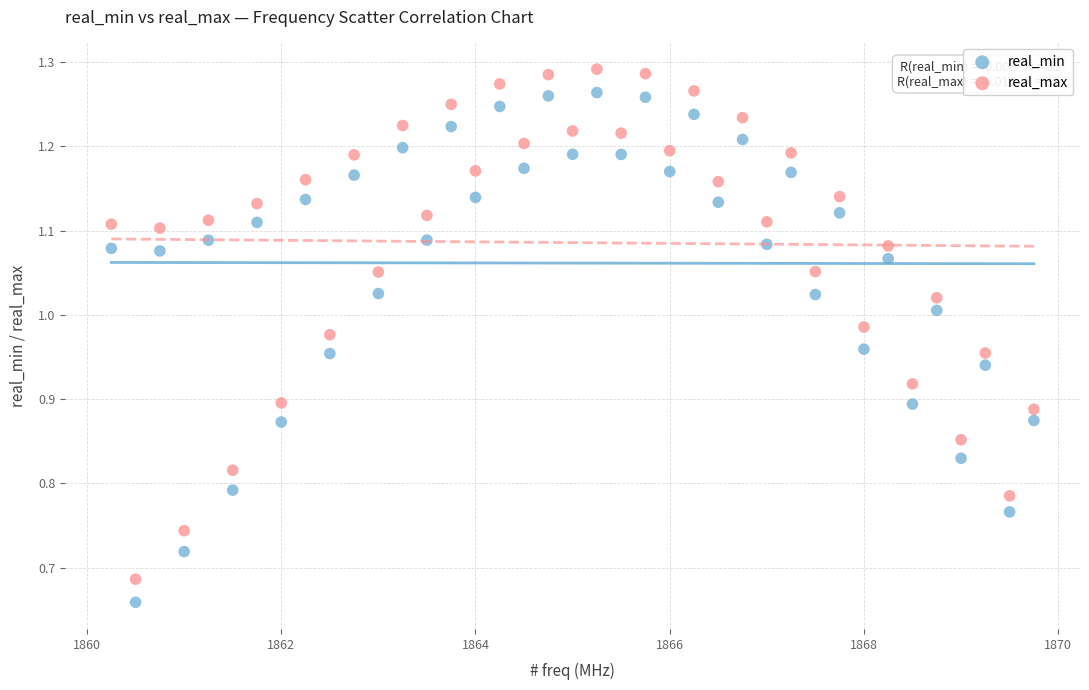

Across all data points, what is the range of X values (max minus min)?

9.5